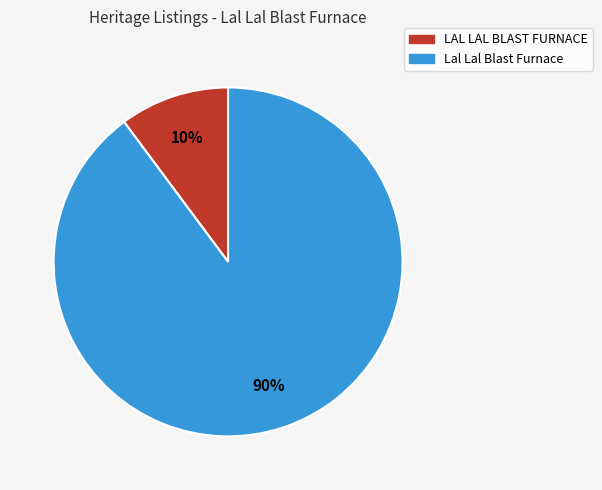

Count the number of slices in the pie.

2